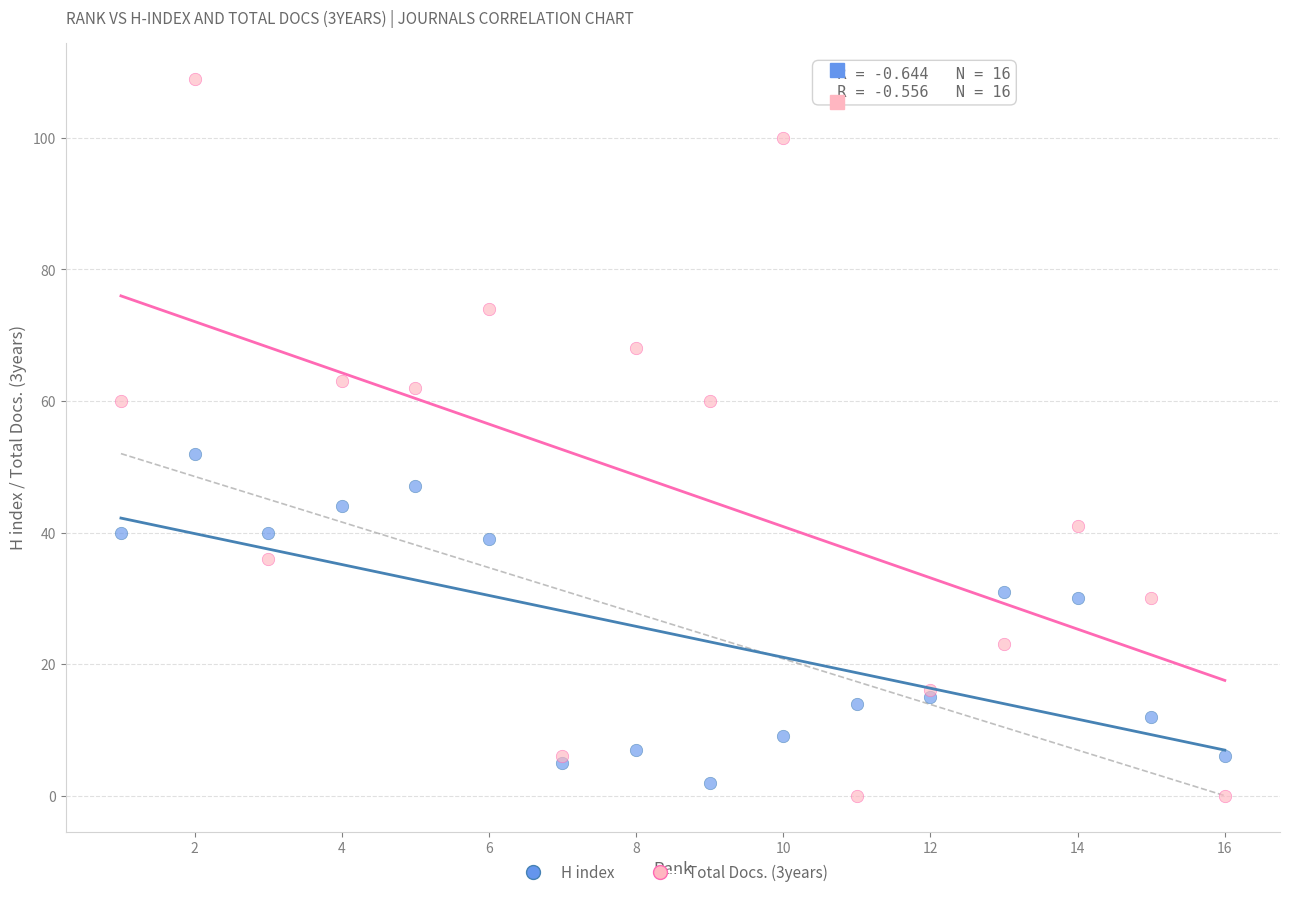

Which series reaches the maximum Y coordinate?

Total Docs. (3years)